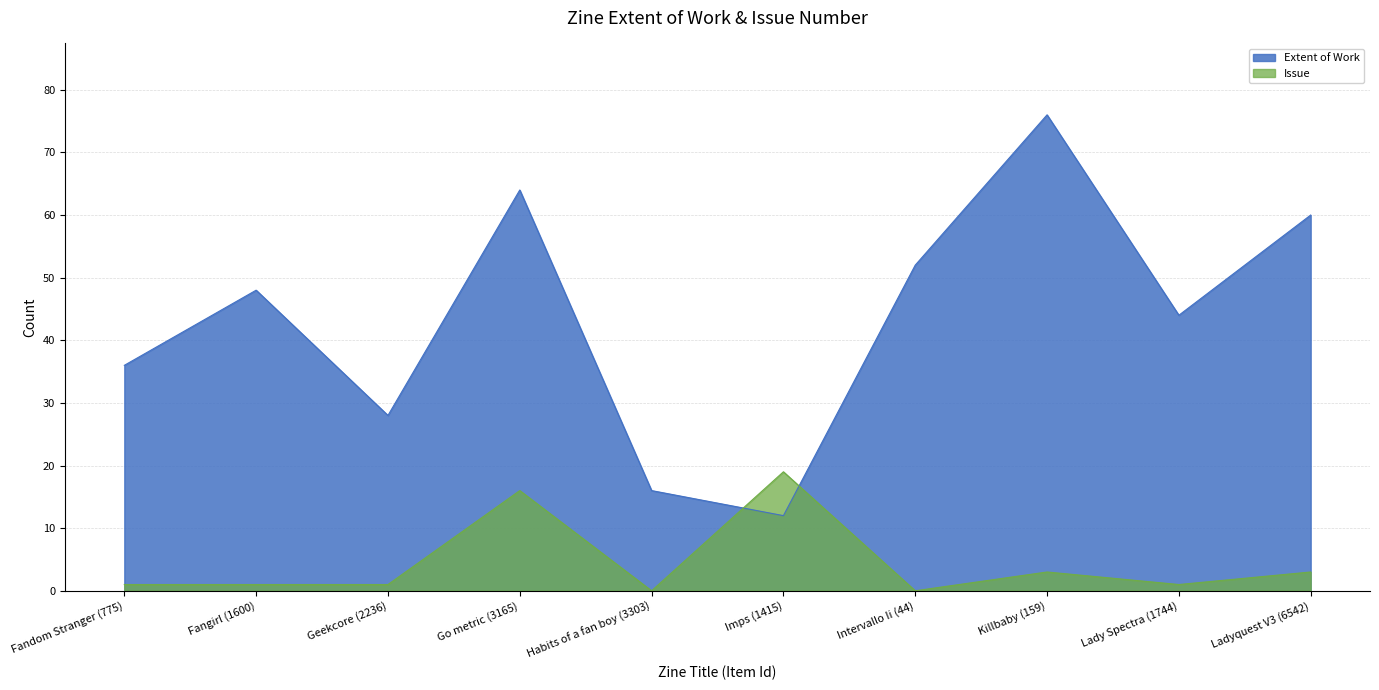

List the series in order of their overall mean, highest first.

Extent of Work, Issue